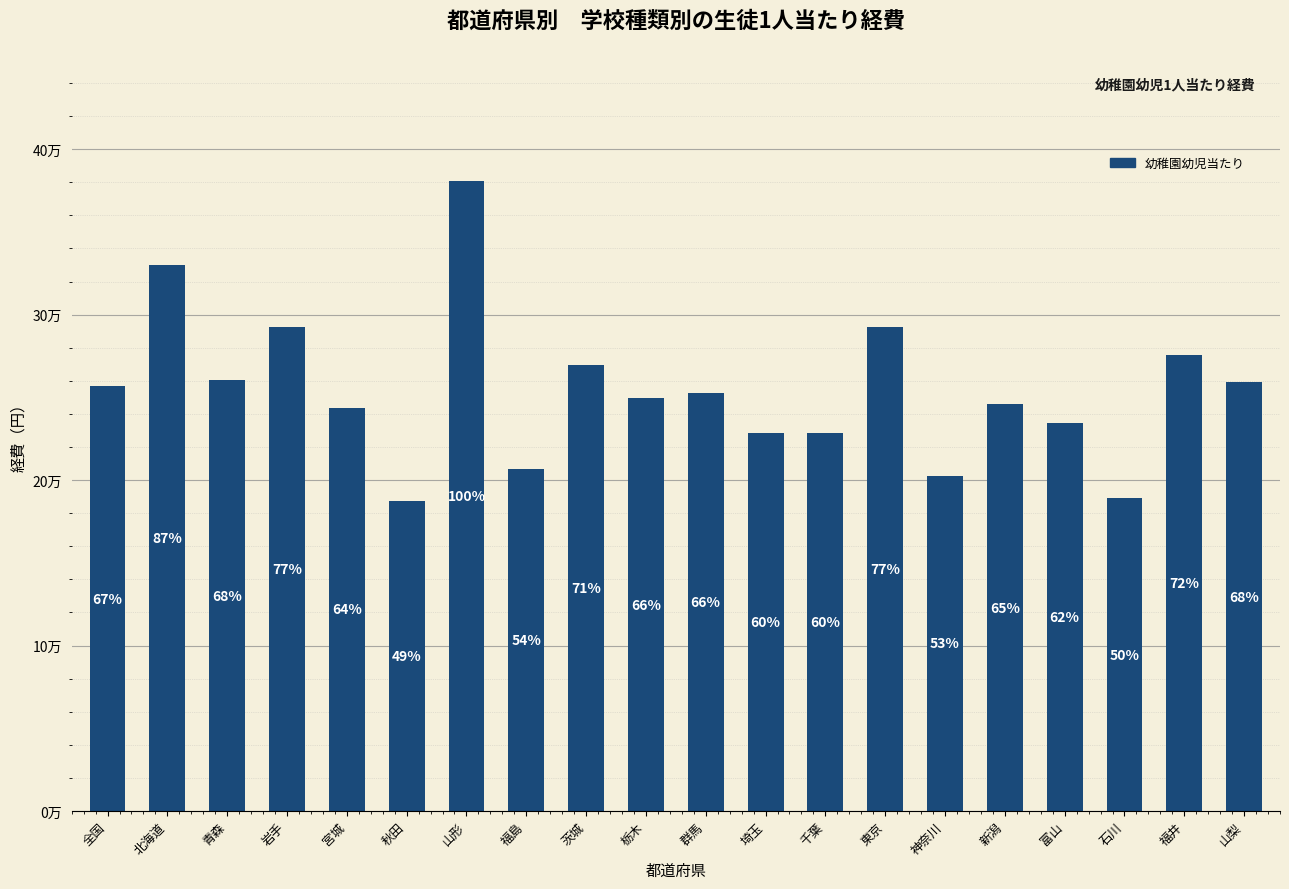

Reading right to left, what are all the values shown in this chart?

山梨=259207	福井=275422	石川=189045	富山=234728	新潟=245983	神奈川=202778	東京=292396	千葉=228548	埼玉=228758	群馬=252418	栃木=249580	茨城=269327	福島=206538	山形=380888	秋田=187625	宮城=243842	岩手=292712	青森=260444	北海道=330116	全国=256853